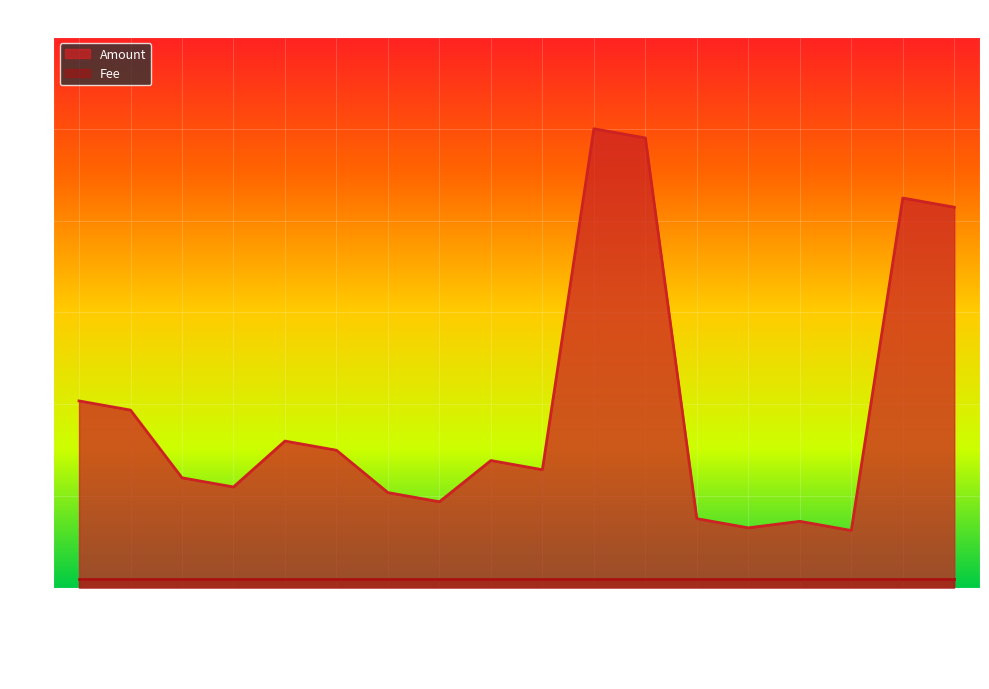

What is the minimum value shown in the chart?

1.0